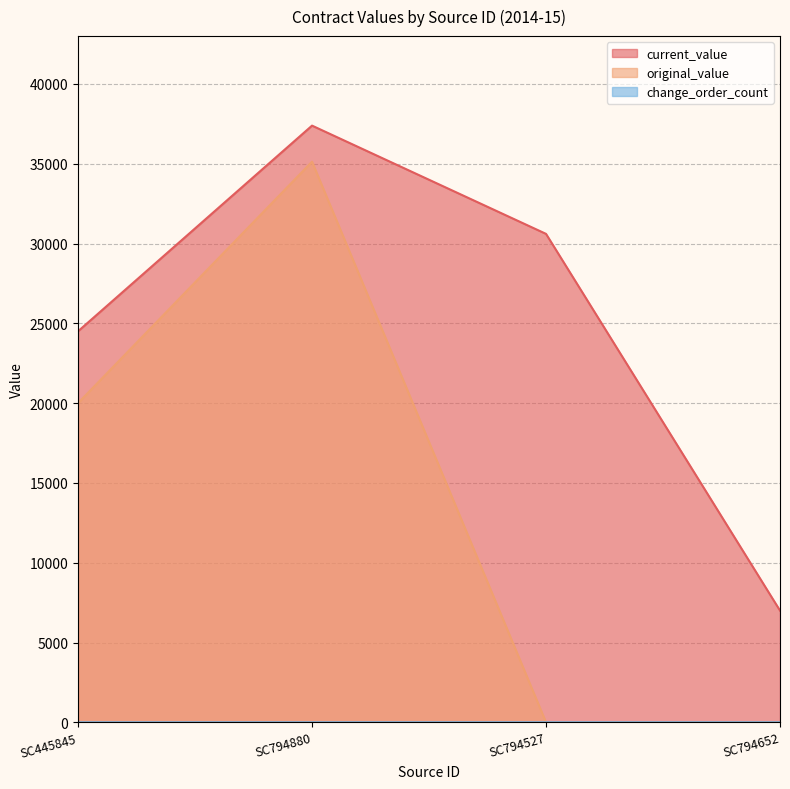

Does the chart display data point markers on the line(s)?

No